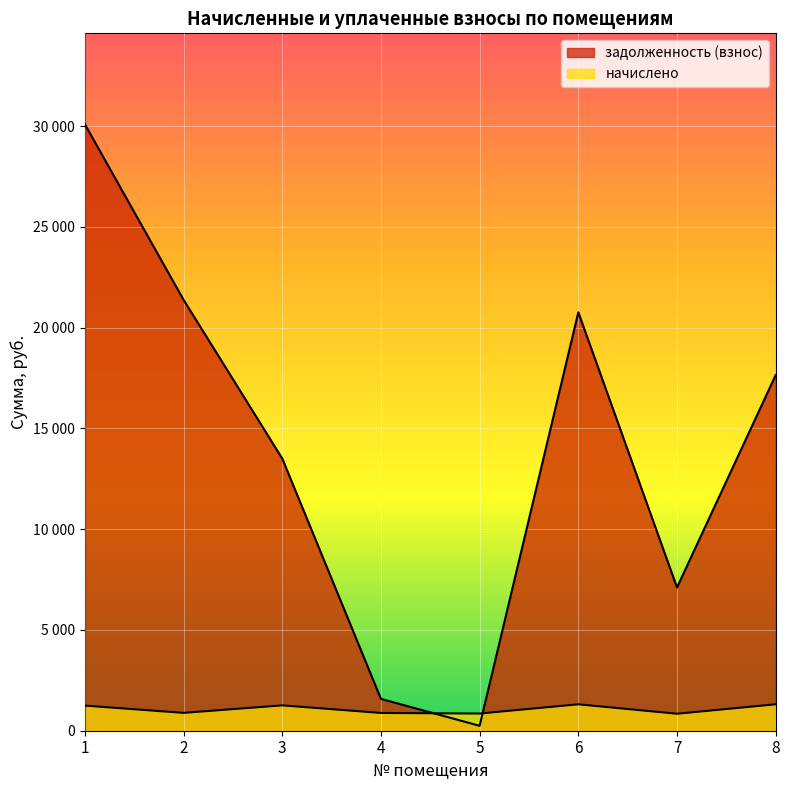

Read the начислено value at 2.

885.3